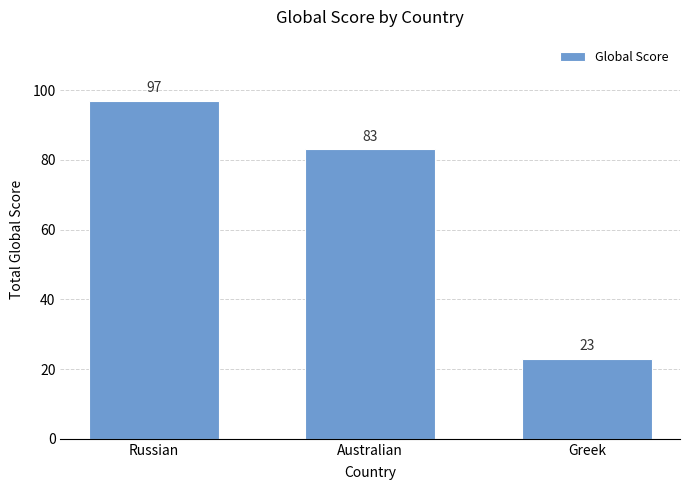

What is the value of the 1st bar from the left?

97